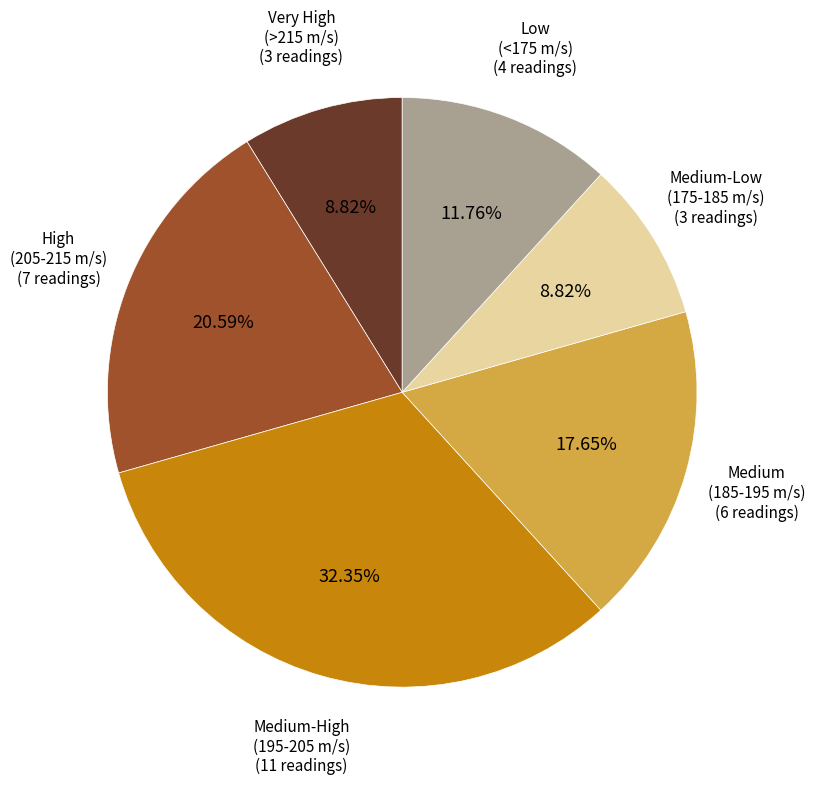

Is Very High (>215 m/s) the majority of the pie?

No